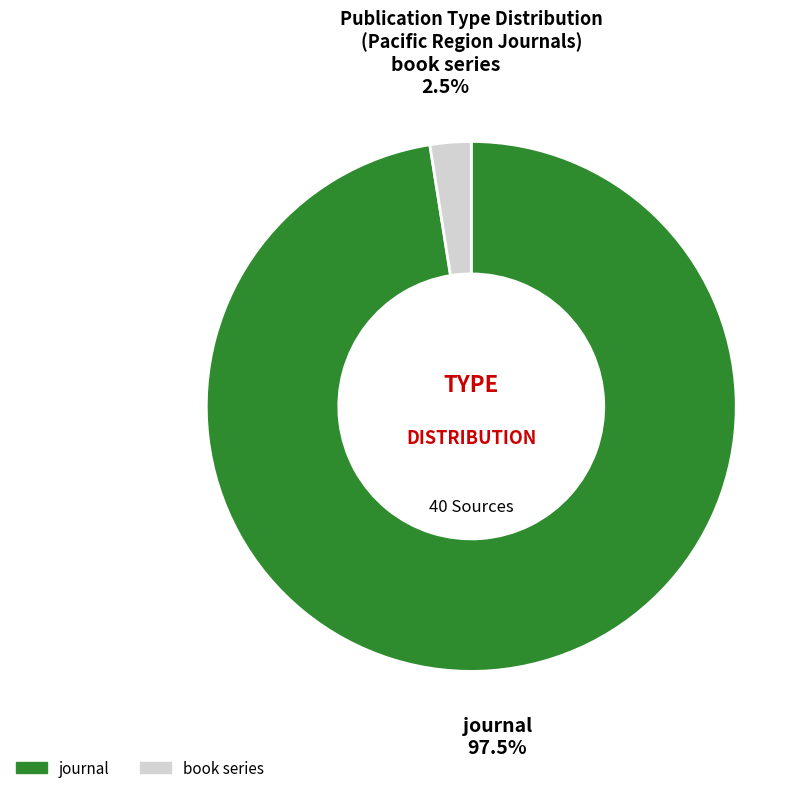

Combined, do book series and journal account for over 50%?

Yes